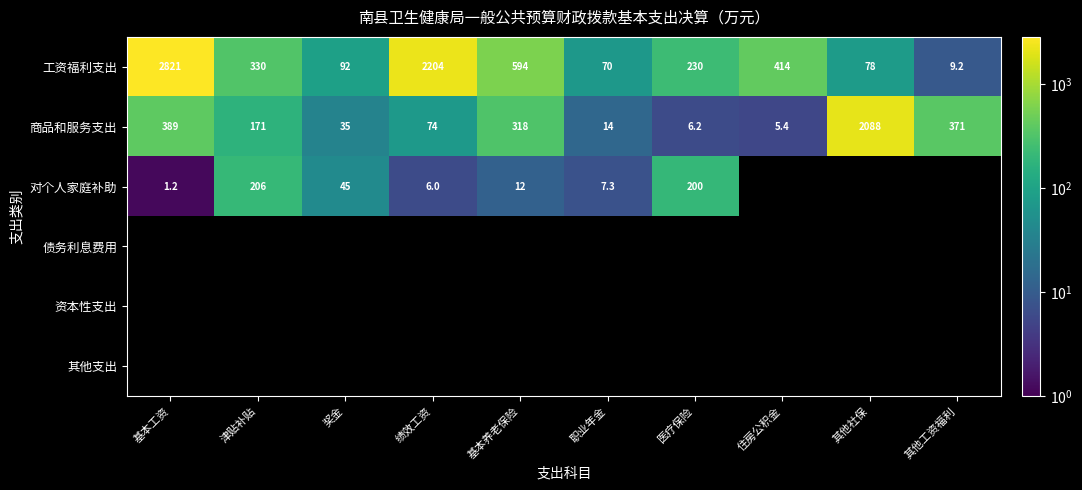

Between 奖金 and 其他社保, which is larger?

奖金